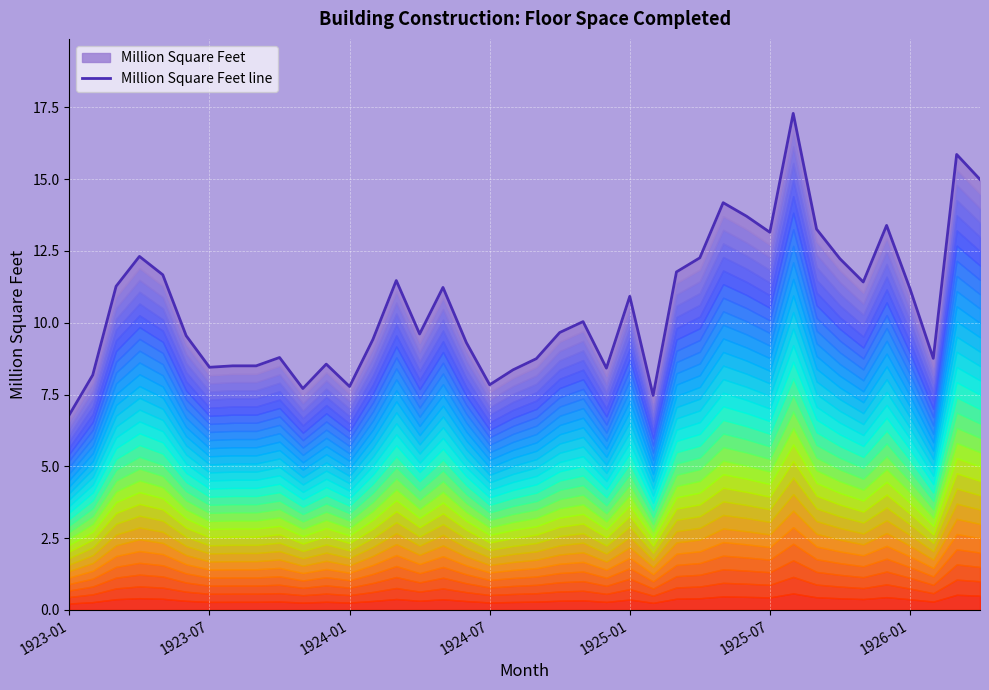

What position from the left is 1924-07?

4